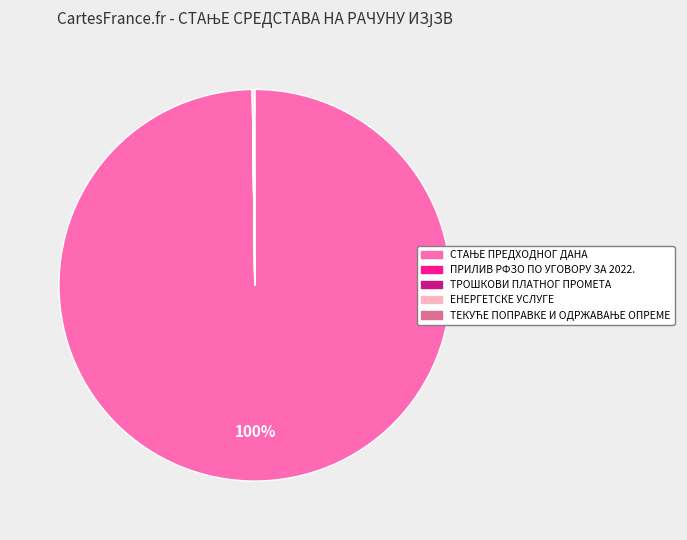

Is there a majority slice in this chart?

Yes